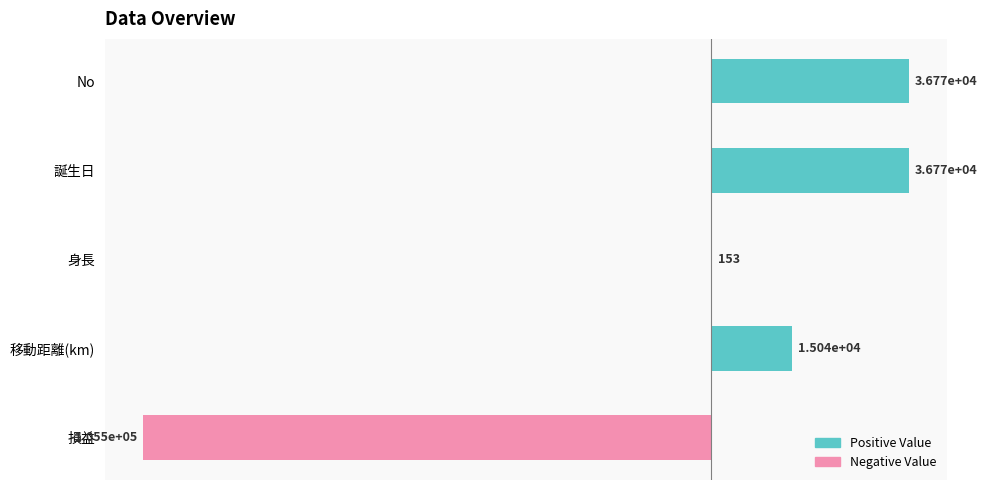

What is the greatest value displayed?

36772.0